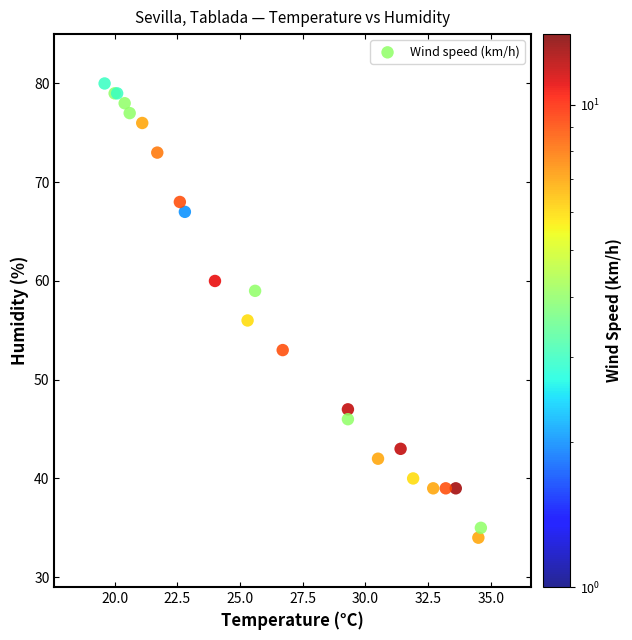

What Y value in the scatter plot is closest to 57?

56